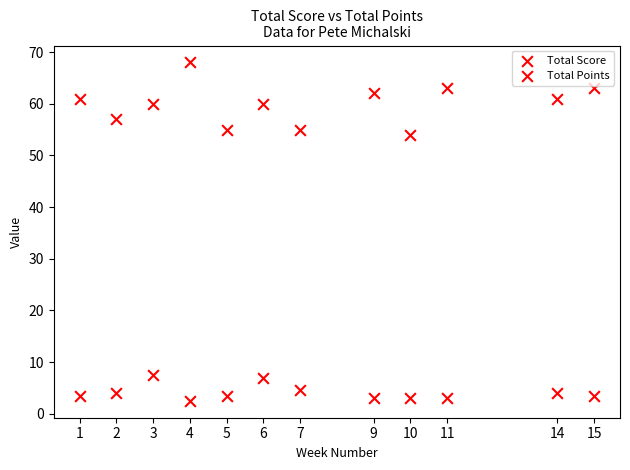

How many data points are displayed?

24